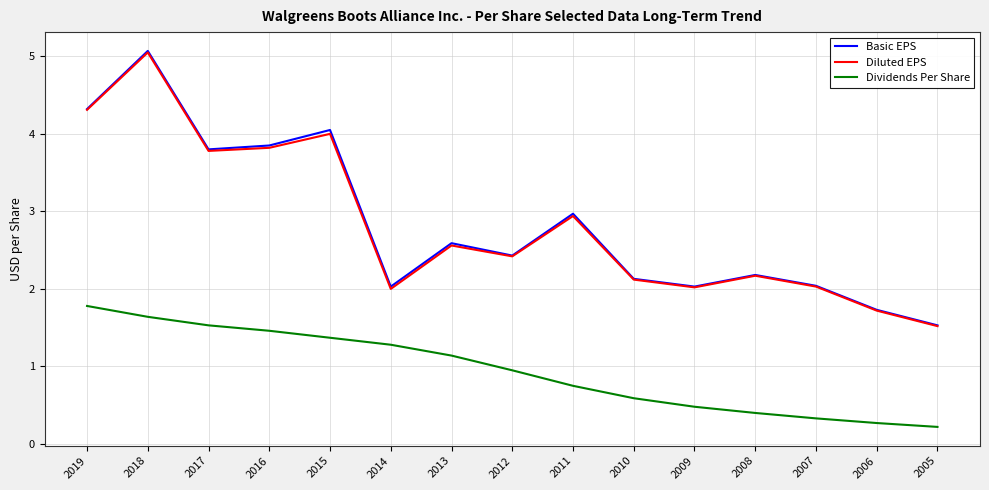

True or false: Dividends Per Share and Basic EPS cross at least once.

False